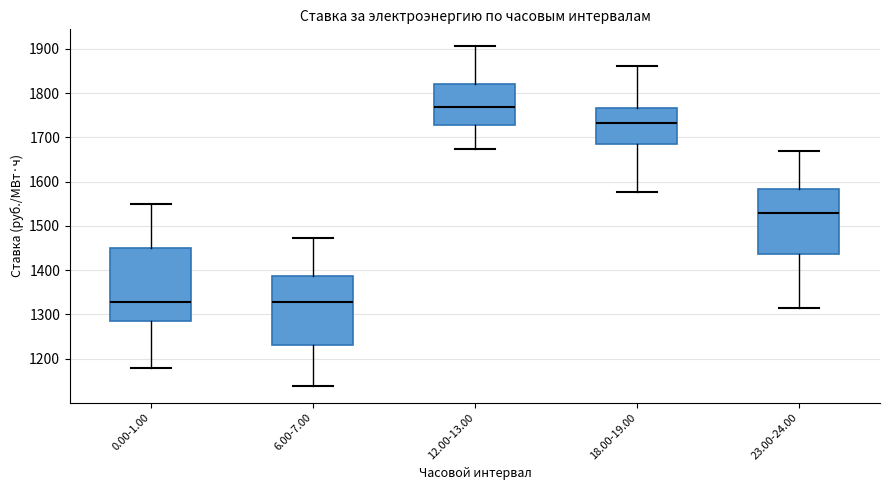

Reading left to right, read every box against the y-axis: the position of its median line, the range the box covers, and the ends of its whiskers. The values are not printed on the chart, so give them approximately, as read against the axis.

0.00-1.00: median 1330, box 1290 to 1450, whiskers 1180 to 1550
6.00-7.00: median 1330, box 1230 to 1390, whiskers 1140 to 1470
12.00-13.00: median 1770, box 1730 to 1820, whiskers 1670 to 1910
18.00-19.00: median 1730, box 1690 to 1770, whiskers 1580 to 1860
23.00-24.00: median 1530, box 1440 to 1580, whiskers 1310 to 1670